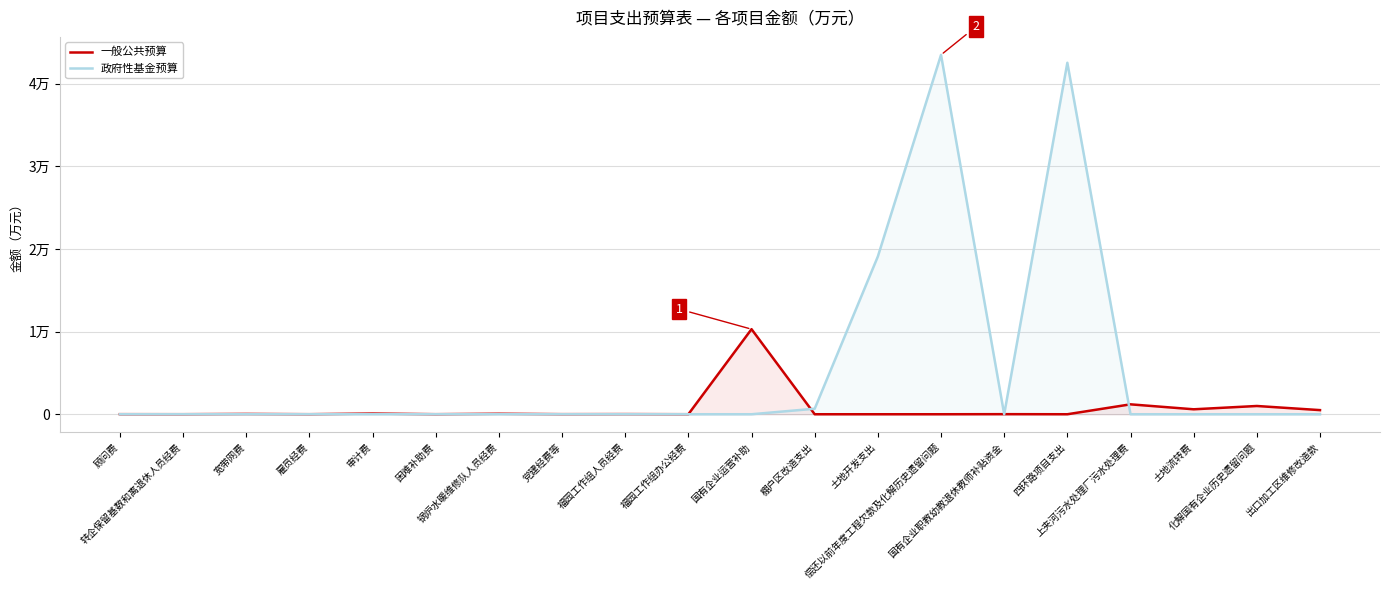

Is it true that 政府性基金预算 equals 0 at 党建经费等?

True